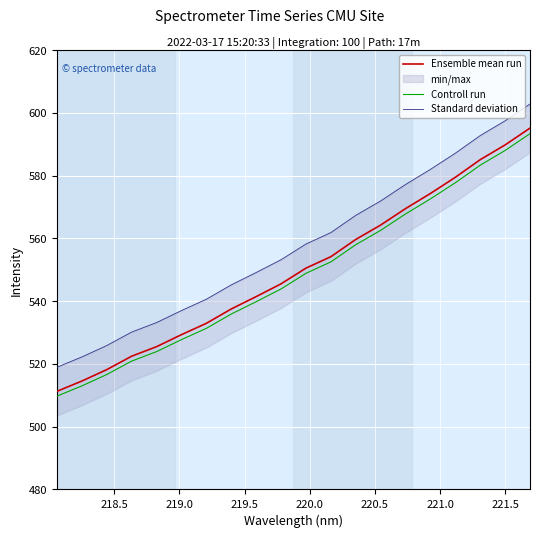

What is the sum of all Controll run values?

10967.9